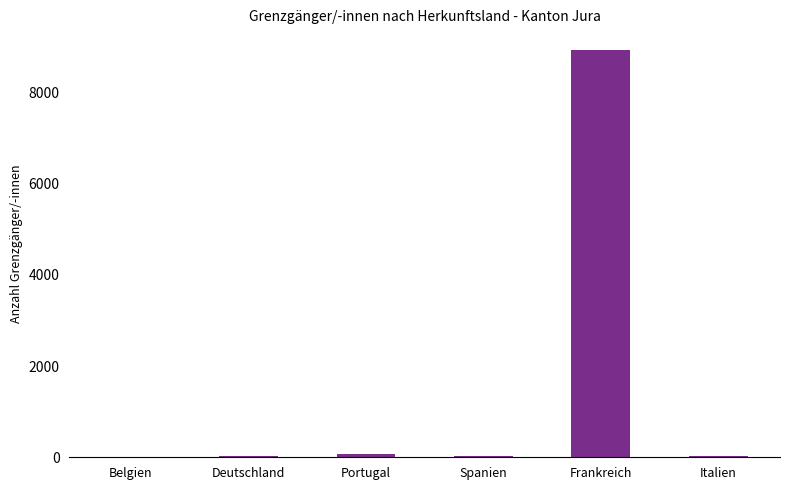

Which category has the highest value across all series?

Frankreich